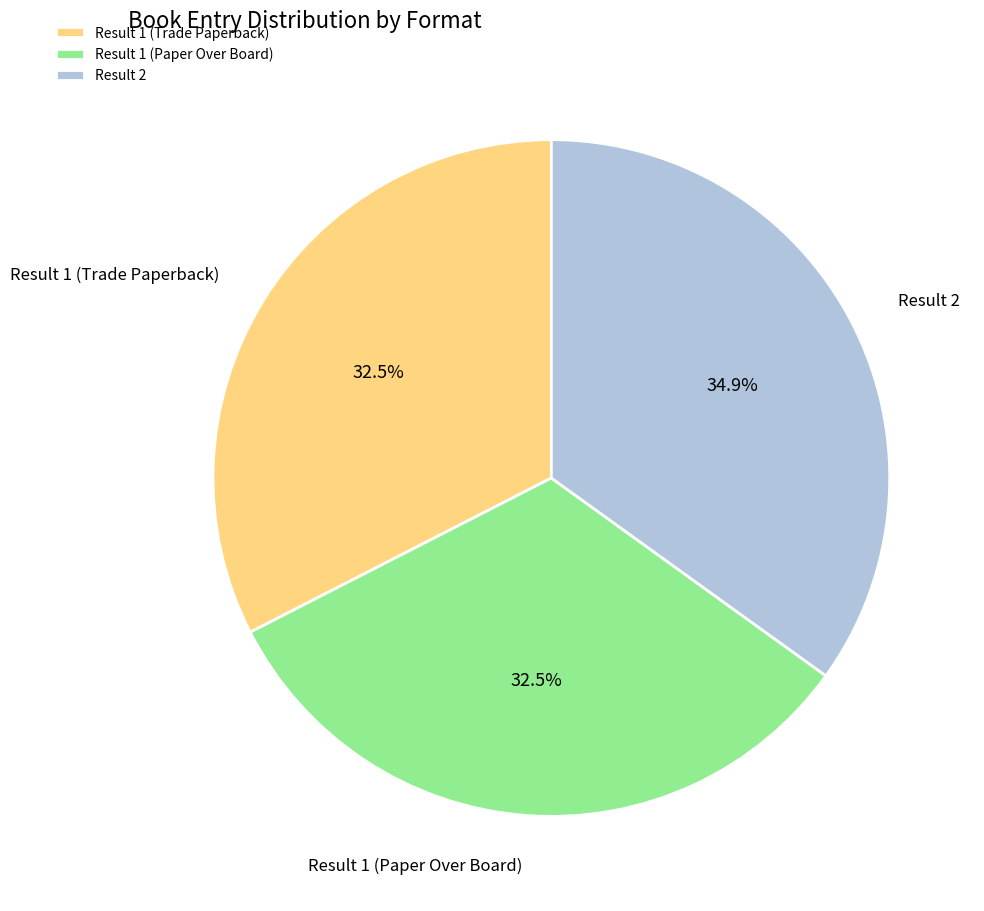

What portion of the pie excludes Result 1 (Paper Over Board)?

67.5%